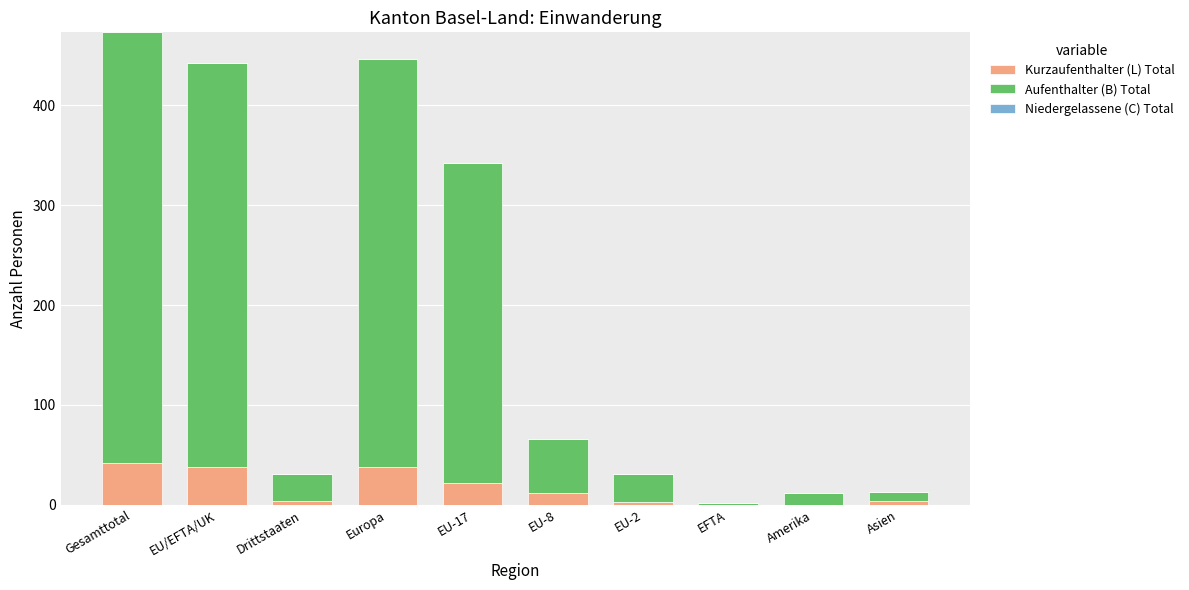

What is the sum of the Kurzaufenthalter (L) Total values at Europa and Amerika?

38